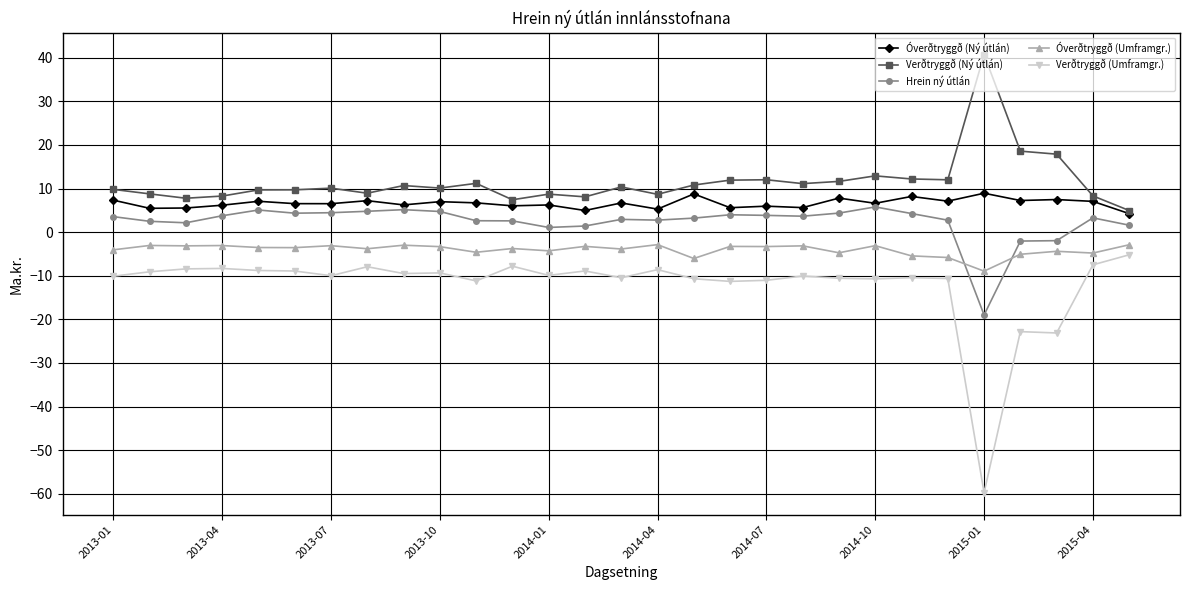

What is the smallest value displayed?

-59.8